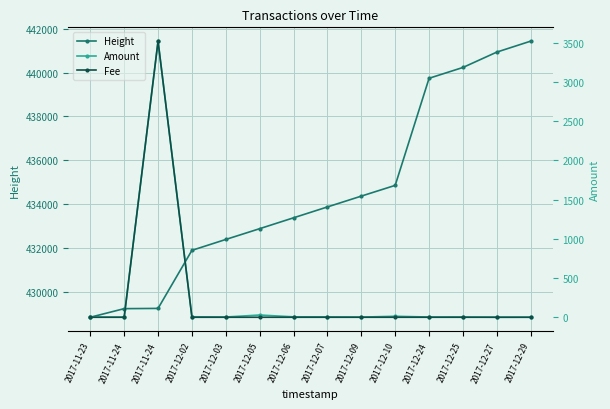

What is the difference between the Amount values at 2017-12-07 and 2017-12-02?

2.0